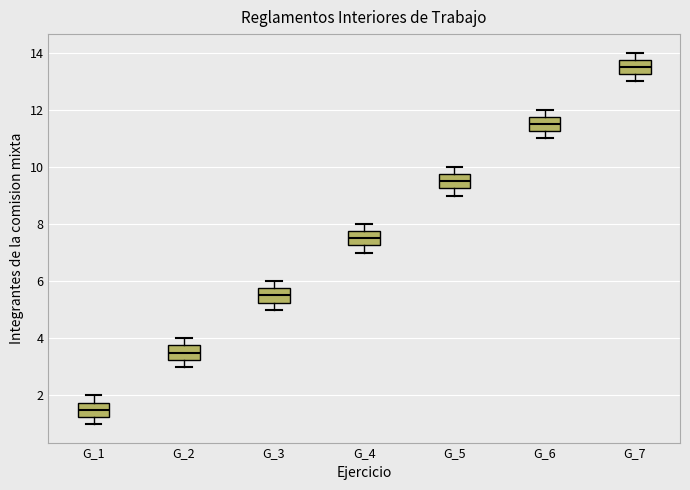

Which box has the highest median line?

G_7